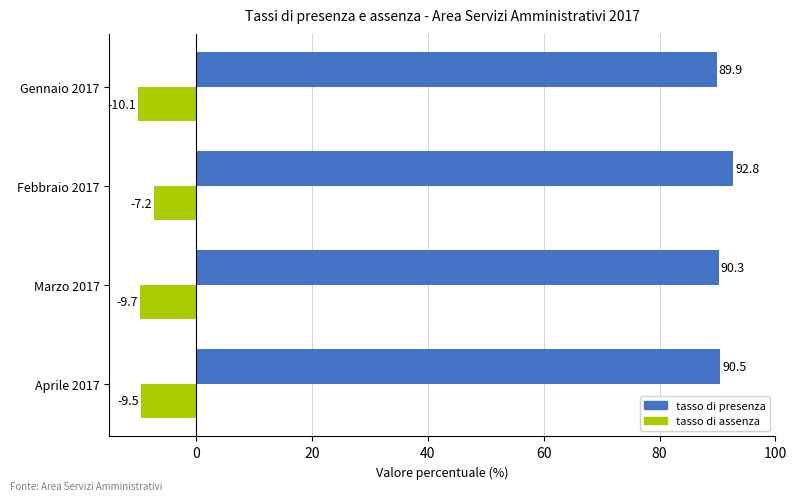

What is the spread (max minus min) of values at Aprile 2017?

100.0